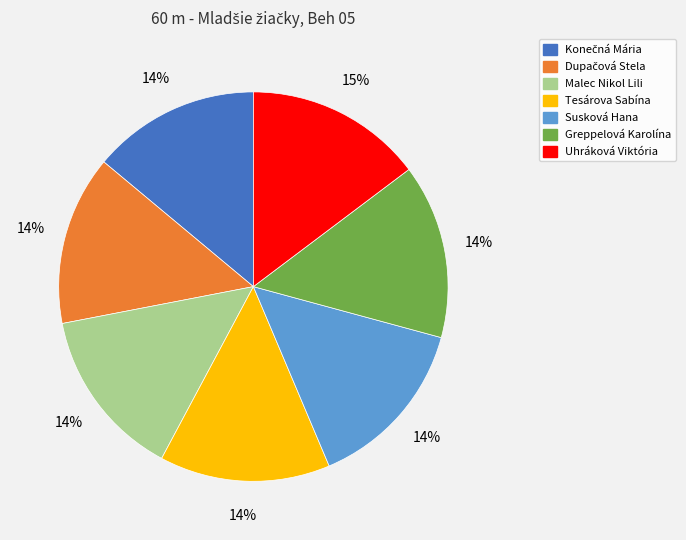

Is there any slice that represents more than half of the pie?

No